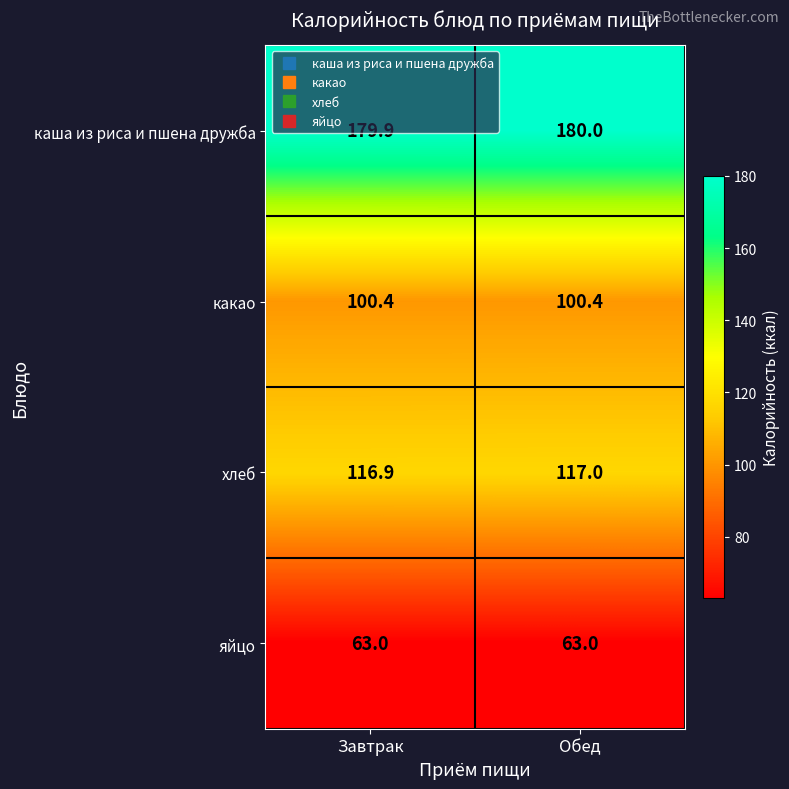

Rank the series by their maximum value, from lowest to highest.

яйцо, какао, хлеб, каша из риса и пшена дружба